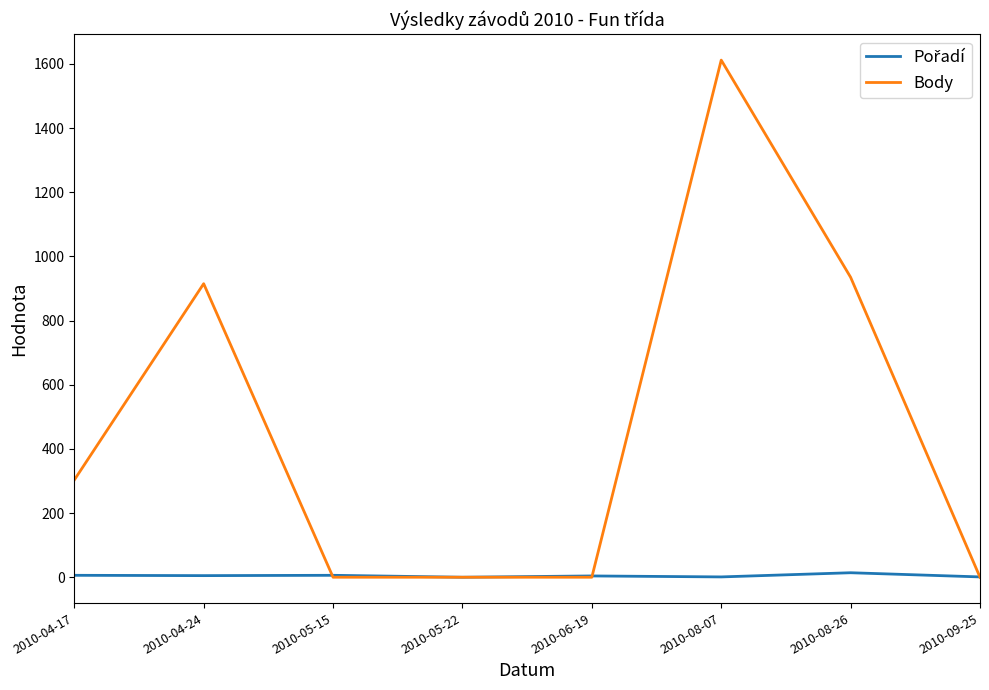

Which series has the largest total across all categories?

Body